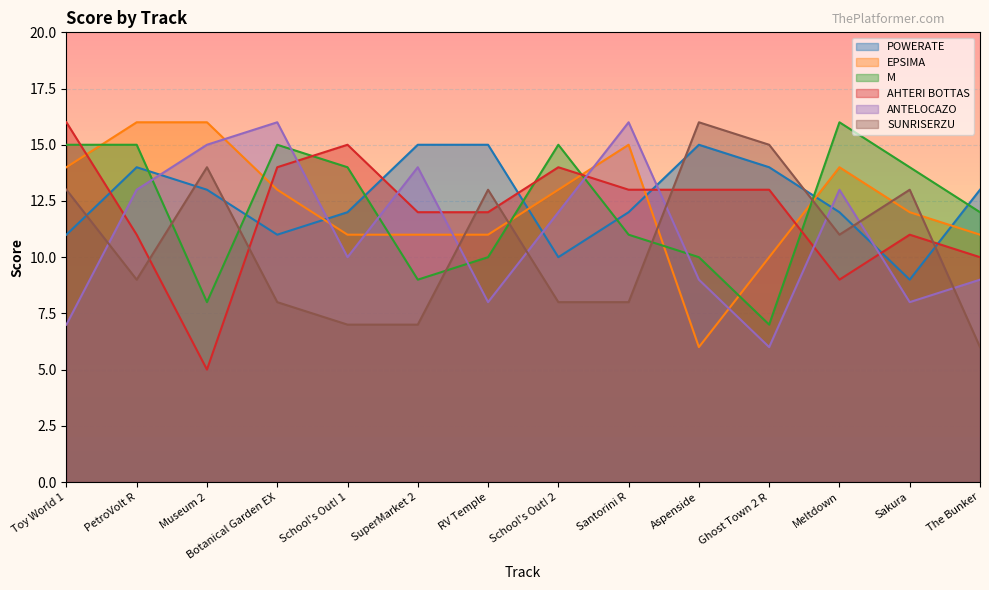

What is the value of the ANTELOCAZO point at the 6th from the left?

14